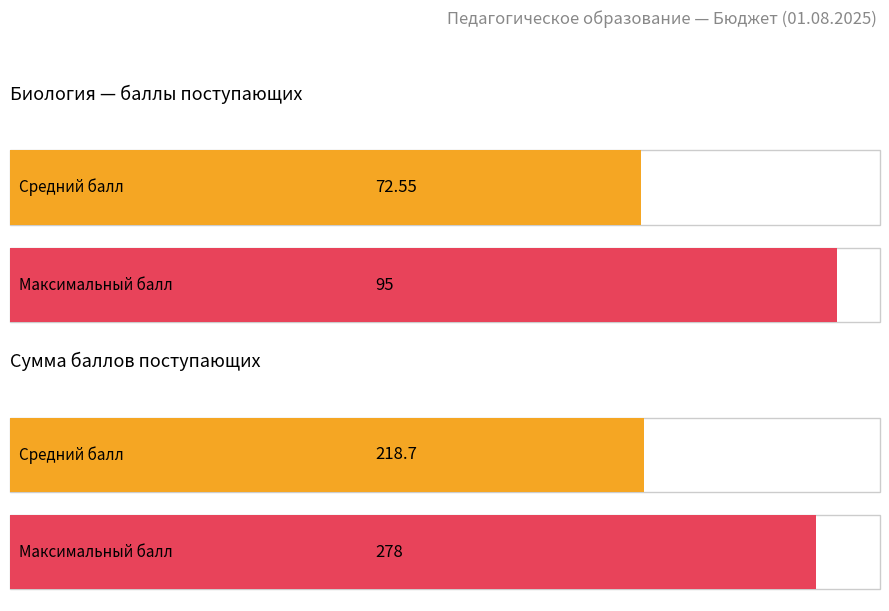

What is the maximum value shown in the chart?

278